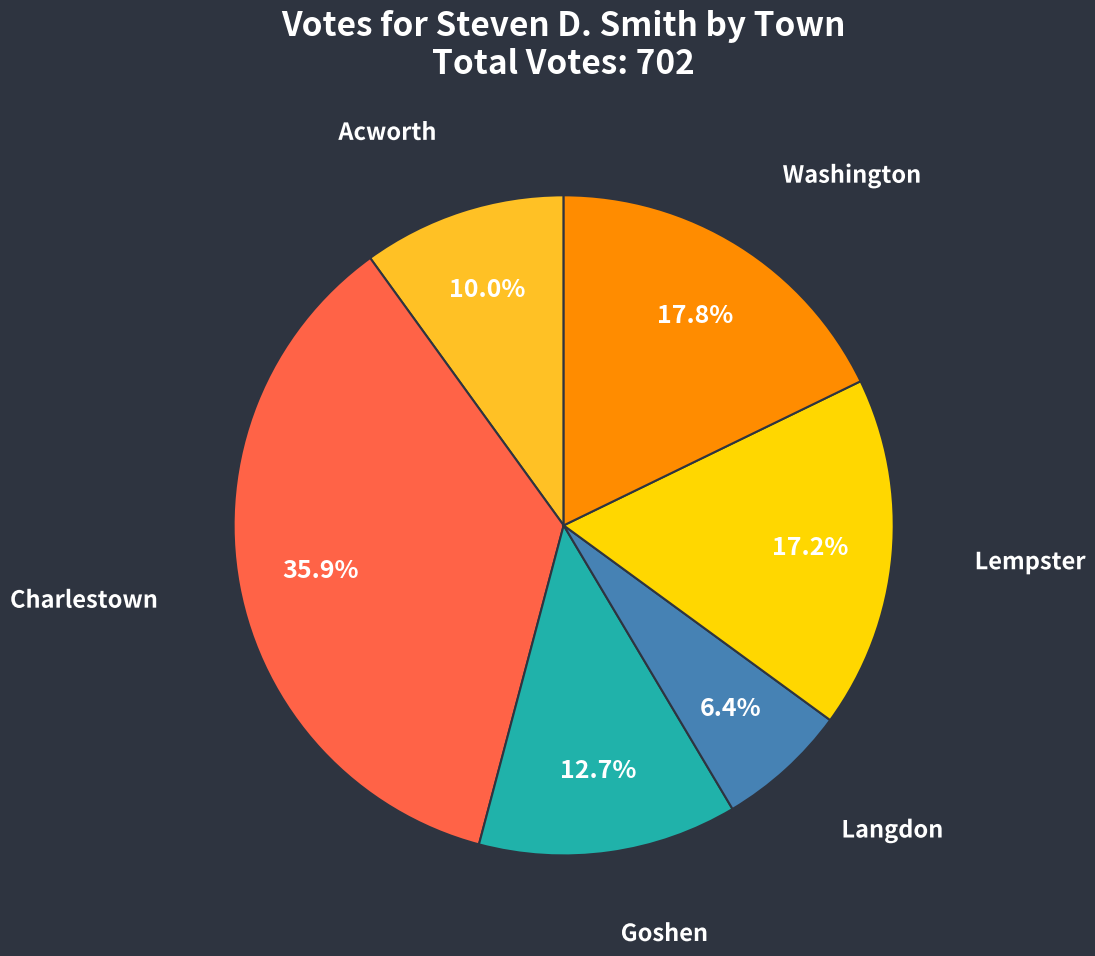

Is there a majority slice in this chart?

No